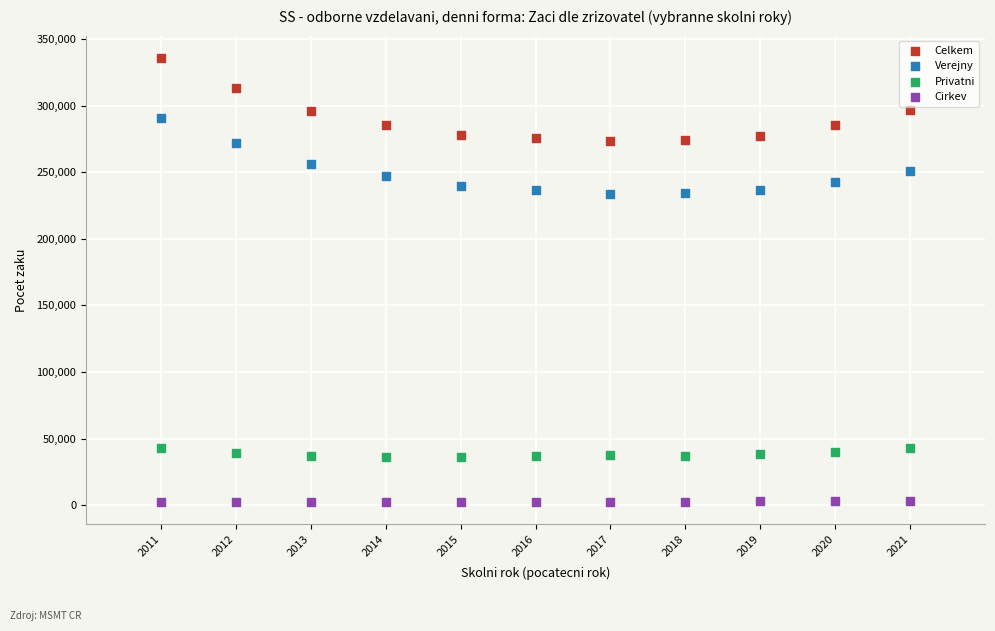

Which series has the widest spread of Y values?

Celkem